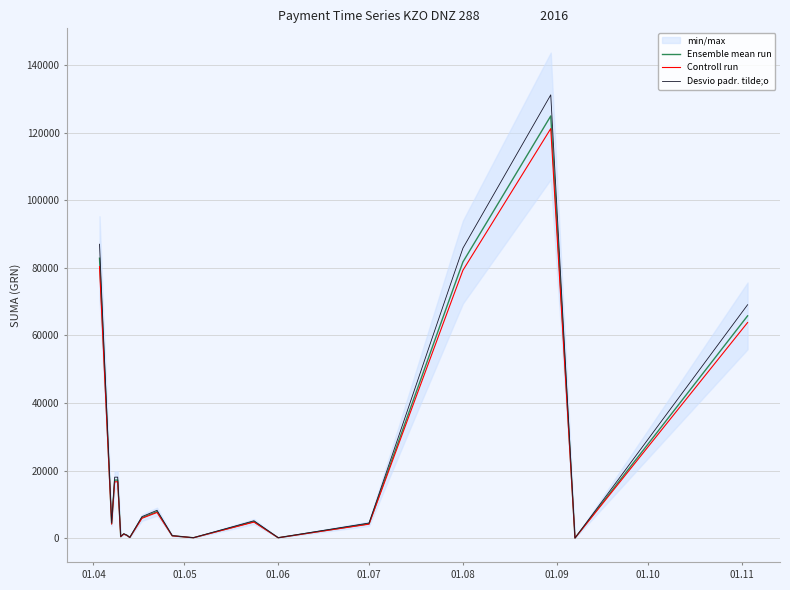

The value of Ensemble mean run at 01.08 is 81726.8. True or false?

True